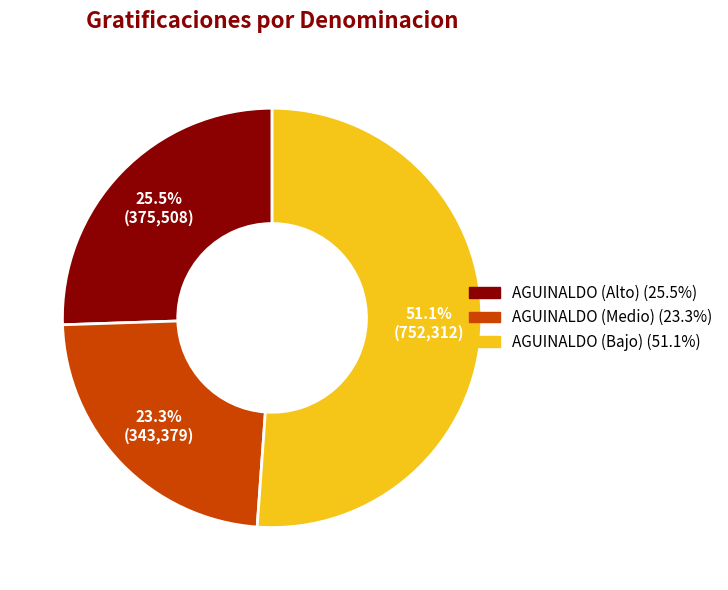

Is there a majority slice in this chart?

Yes